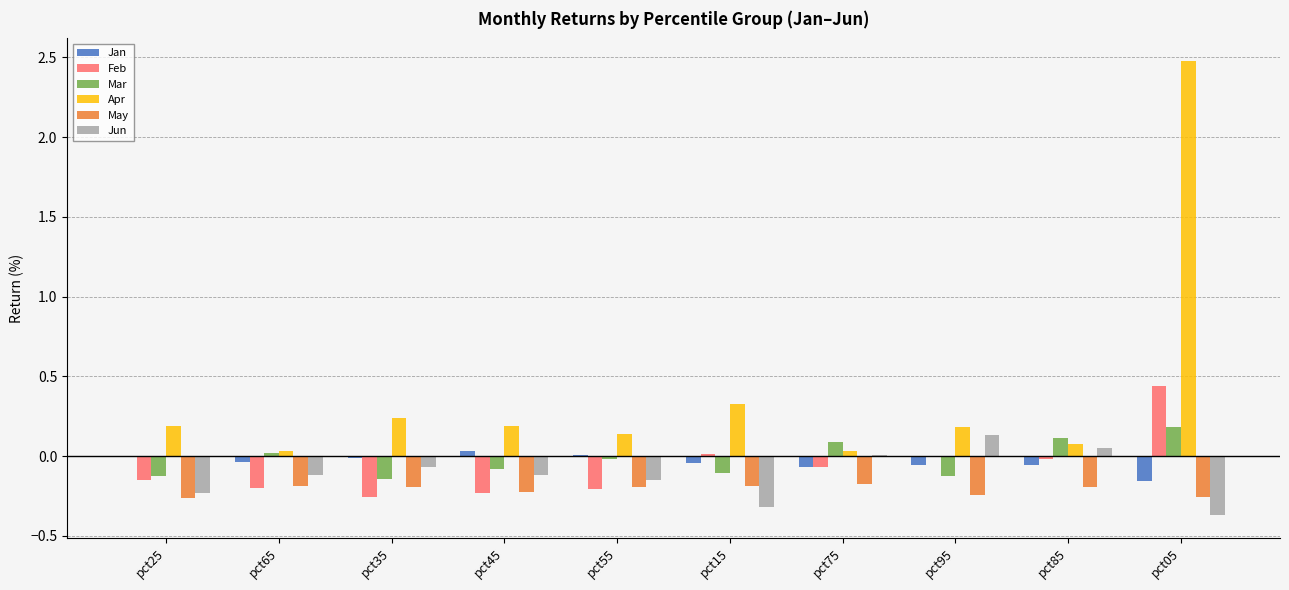

How many distinct data groups are displayed?

6